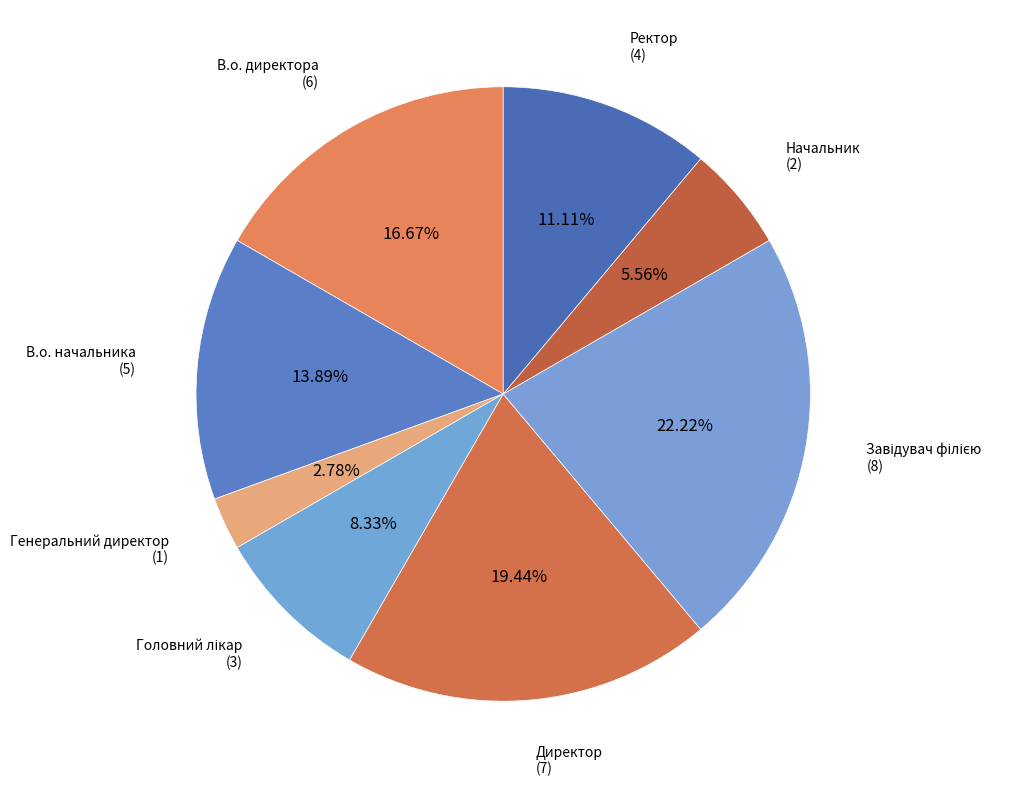

Is there any slice that represents more than half of the pie?

No